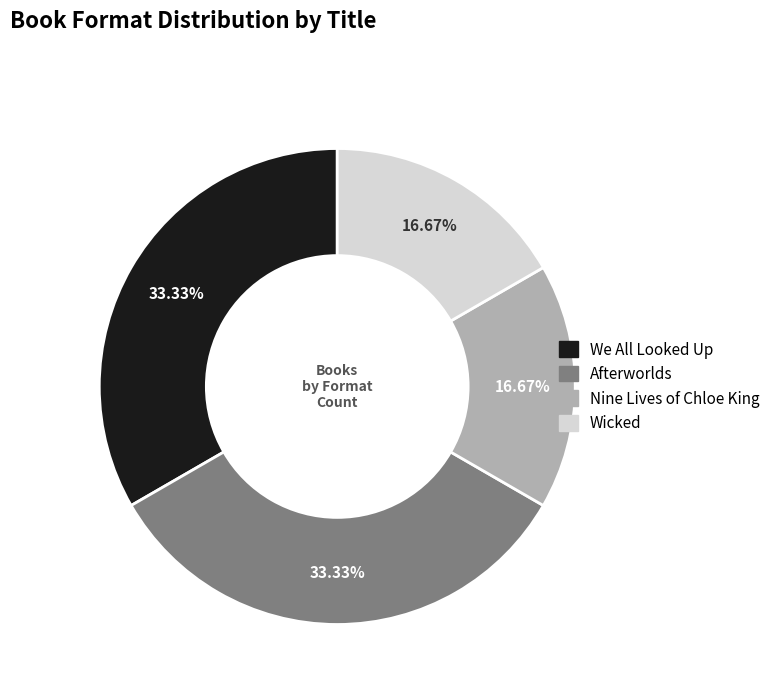

How many segments does this pie chart have?

4